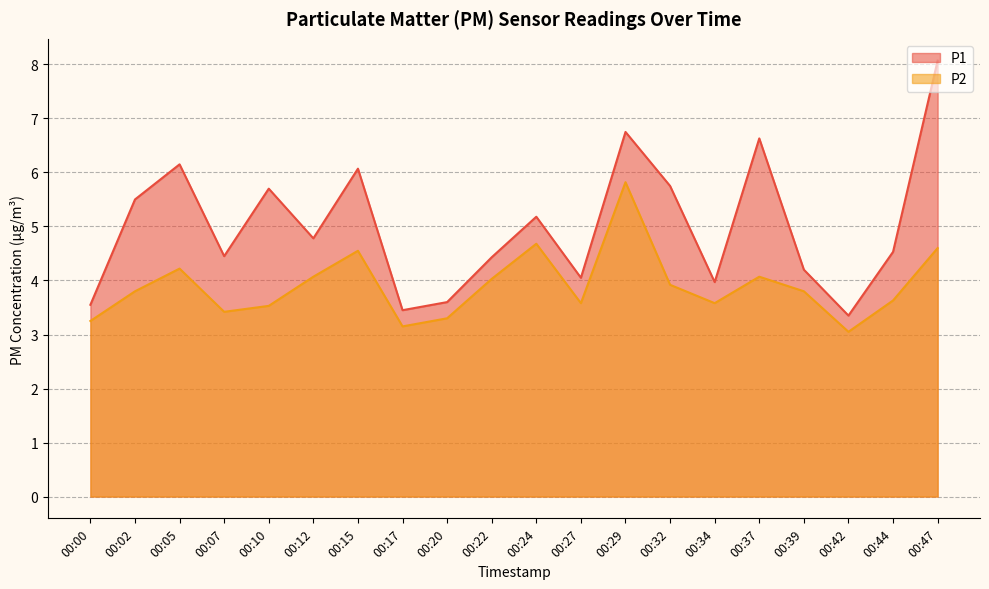

Is the value of P2 at 00:39 greater than the value of P1 at 00:05?

No